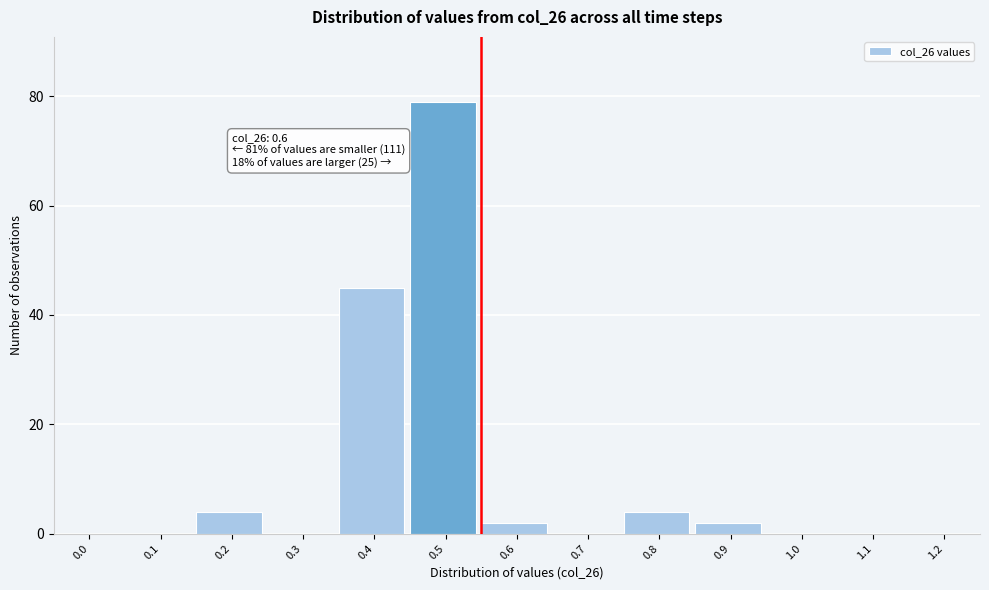

Reading left to right, what are all the values shown in this chart?

0.0=0	0.1=0	0.2=4	0.3=0	0.4=45	0.5=79	0.6=2	0.7=0	0.8=4	0.9=2	1.0=0	1.1=0	1.2=0